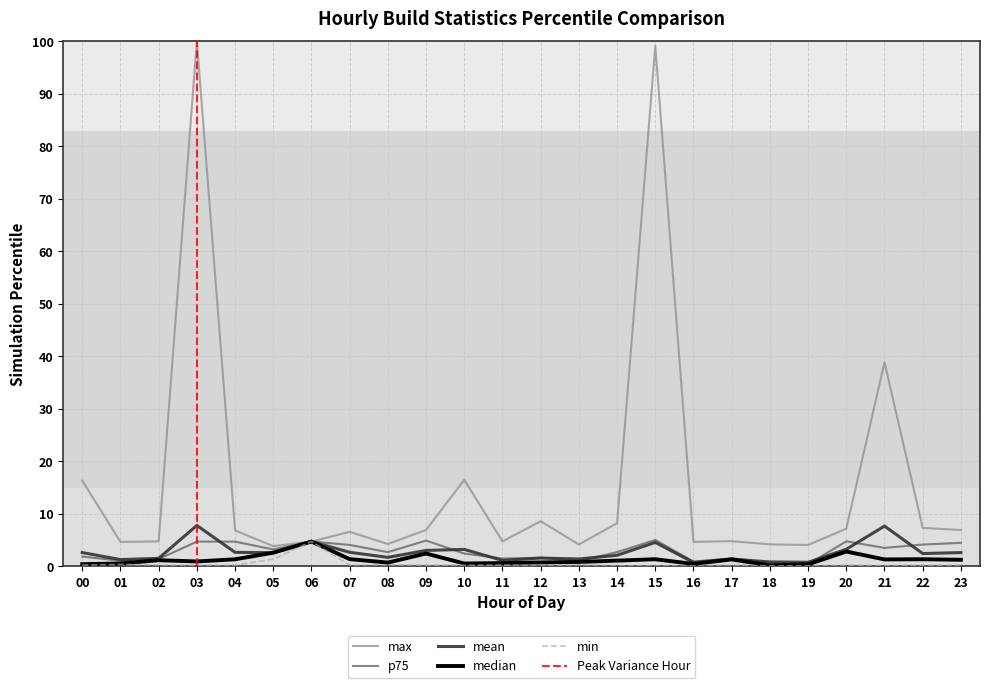

How many lines are shown in the chart?

5